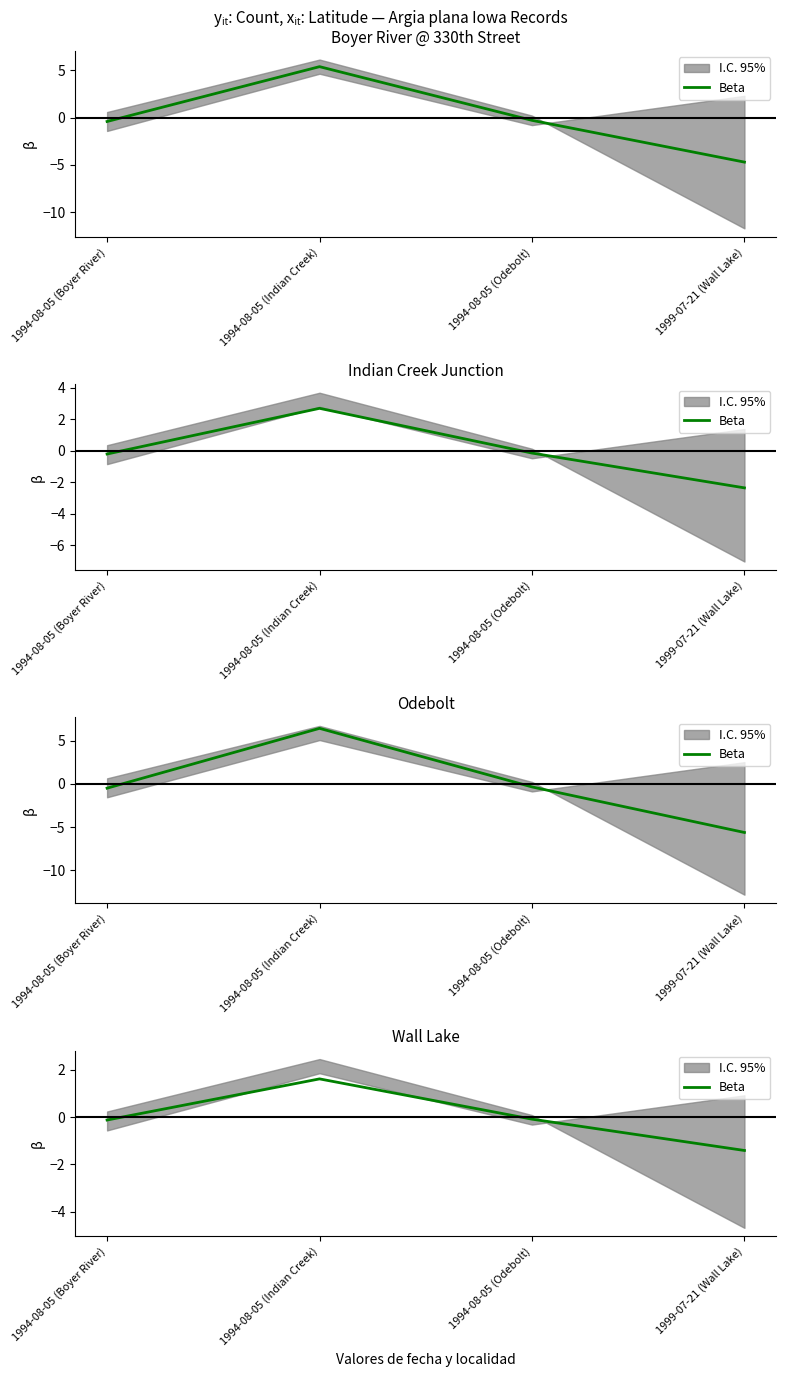

How many values are below zero?

3